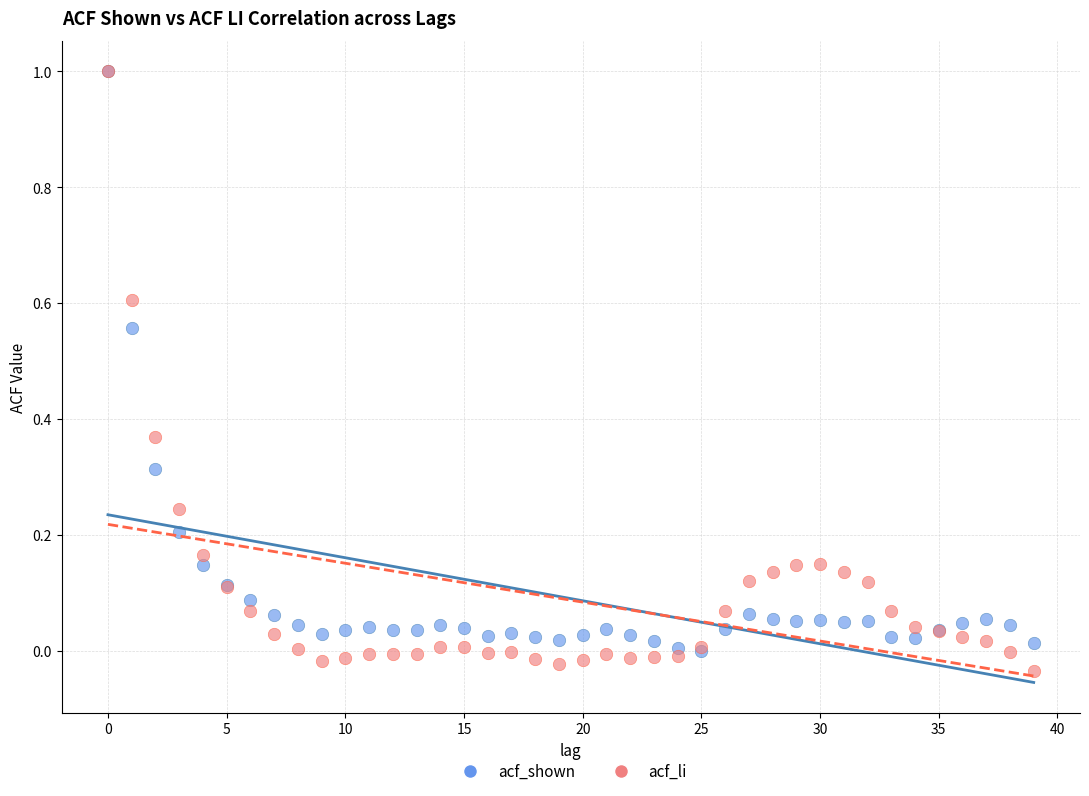

What are all the series names shown in the legend?

acf_shown, acf_li